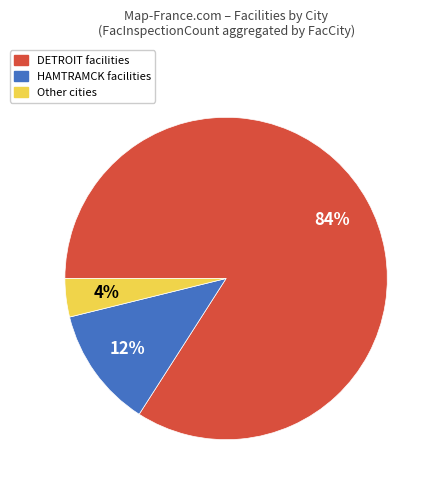

Count the number of slices in the pie.

3